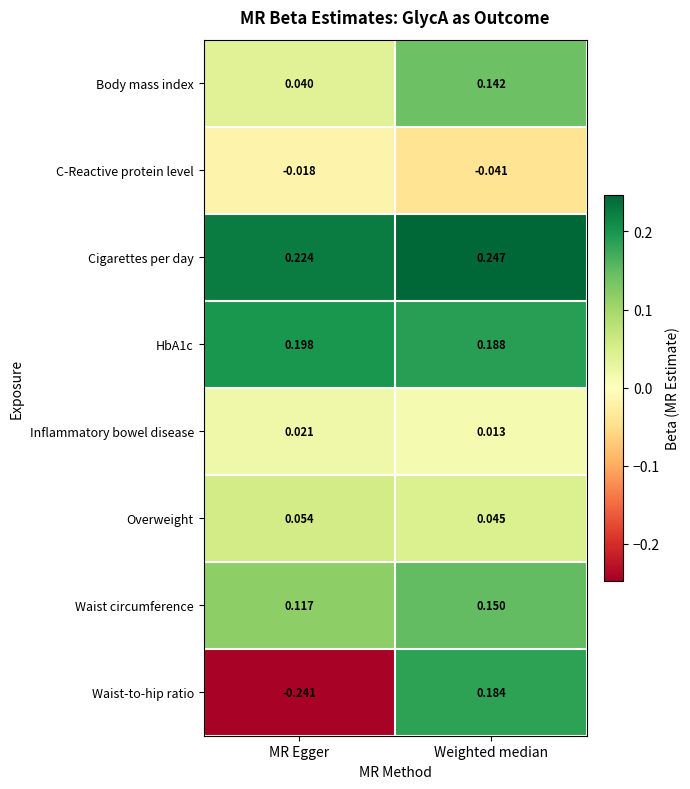

What is the total value across all series at Weighted median?

0.9